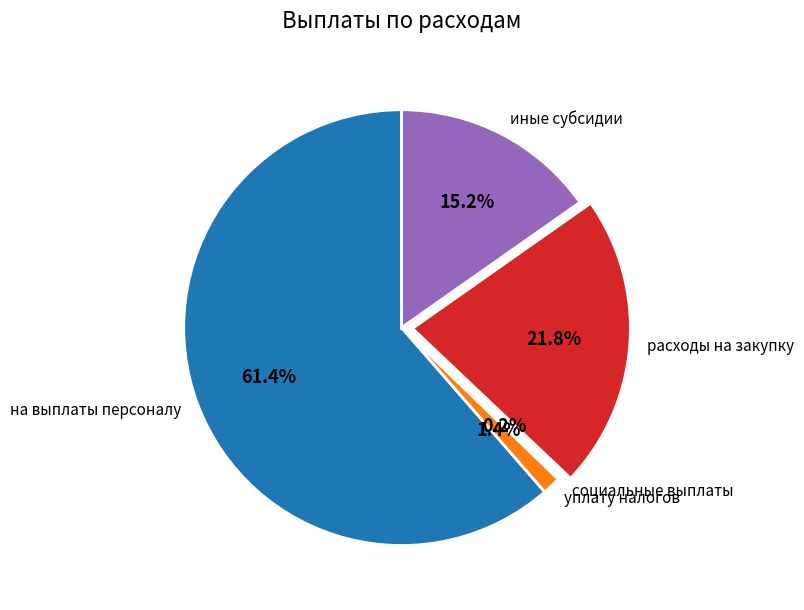

Which has a higher value, уплату налогов or на выплаты персоналу?

на выплаты персоналу